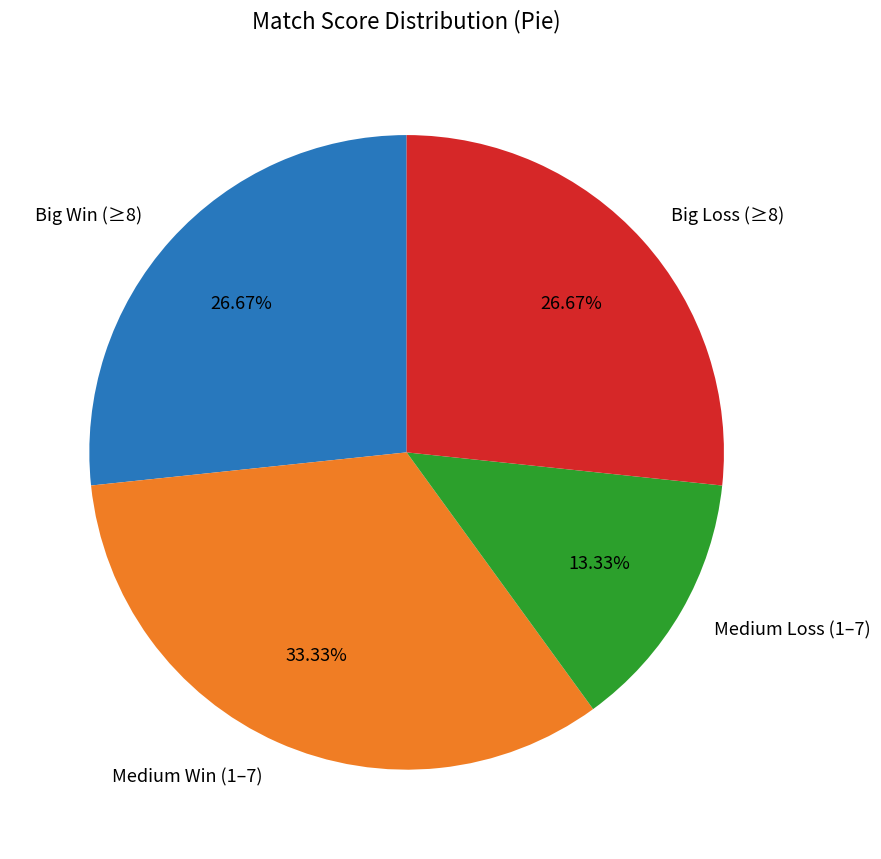

Combined, do Big Win (≥8) and Medium Loss (1–7) account for over 50%?

No